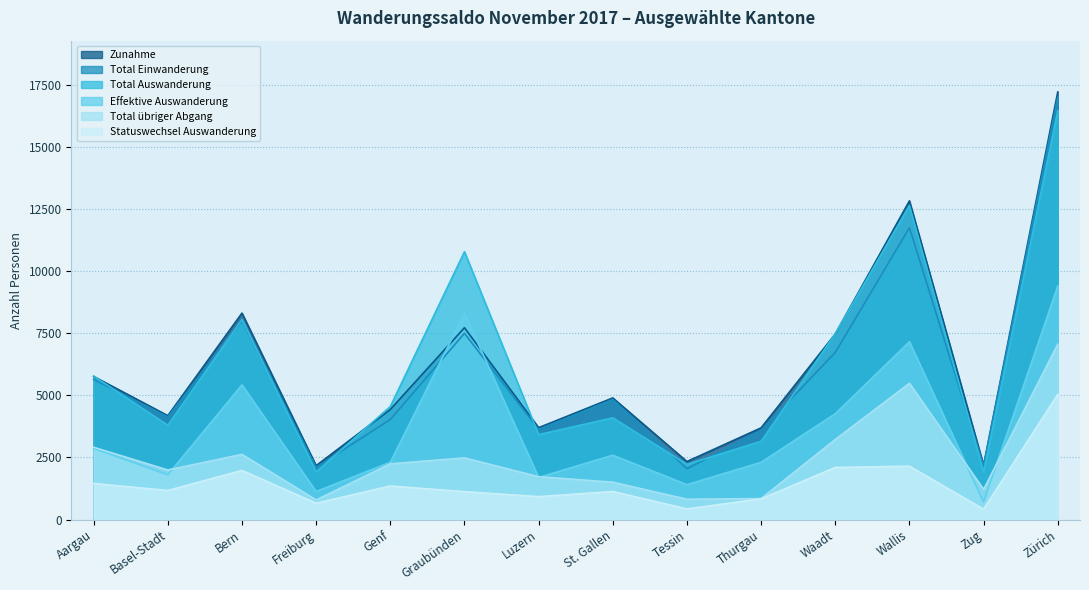

Which has a higher value, St. Gallen or Genf?

St. Gallen